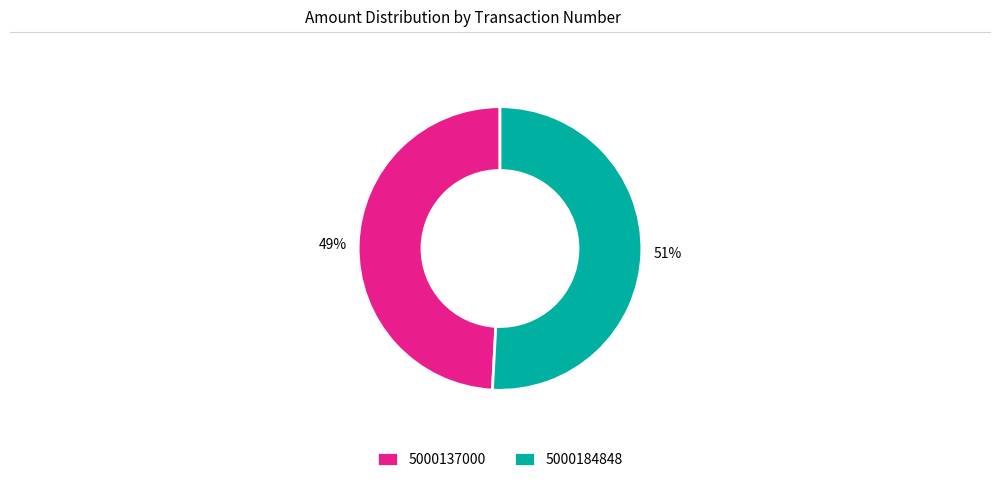

Do 5000137000 and 5000184848 together represent more than half of the pie?

Yes